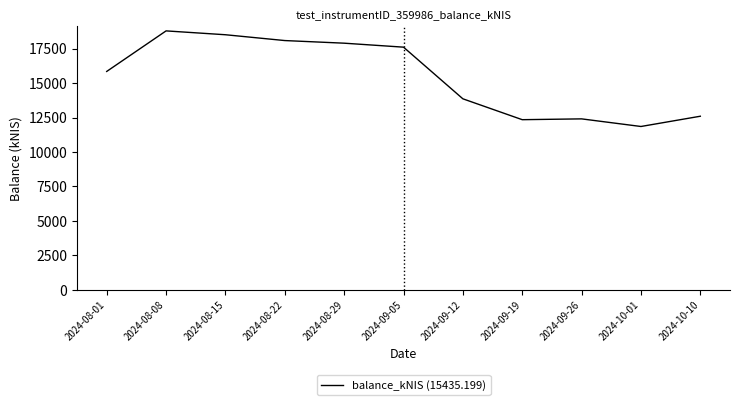

What is the minimum value shown in the chart?

11851.2